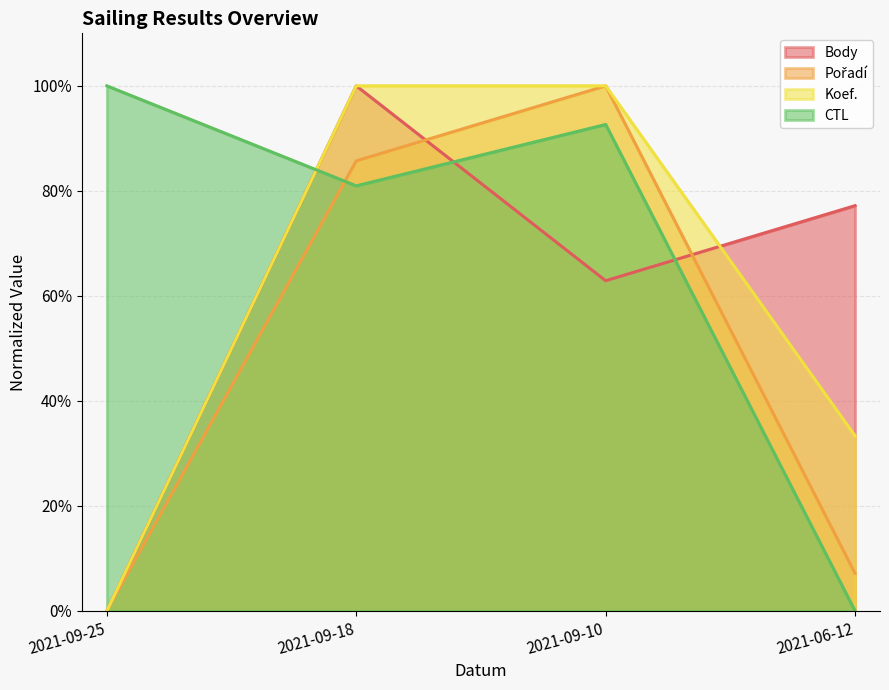

How many series are shown in this chart?

4